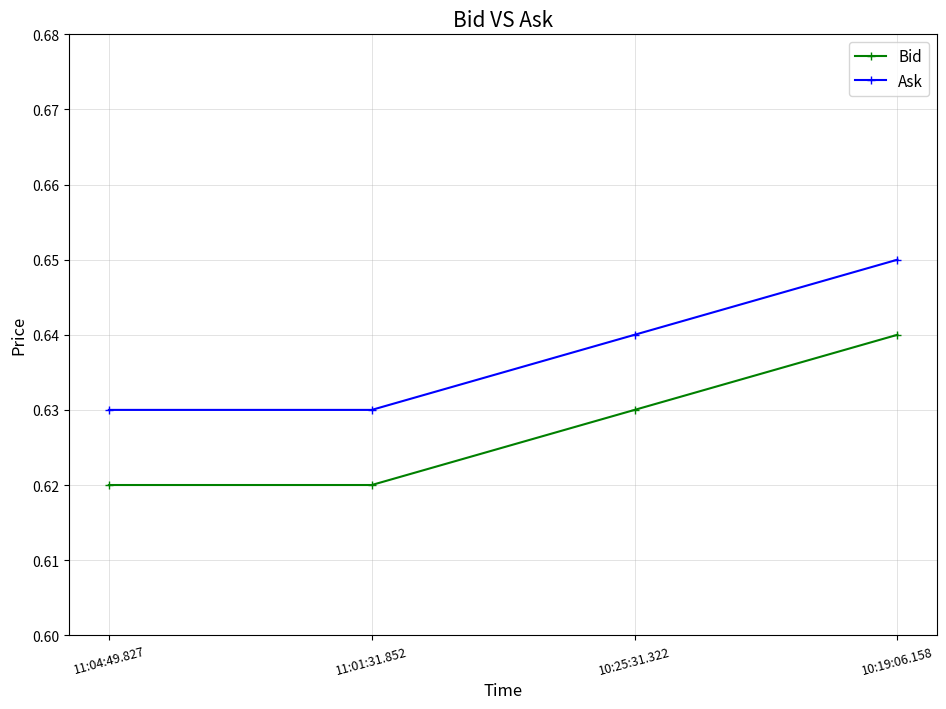

What is the sum of the Bid values at 10:19:06.158 and 10:25:31.322?

1.3